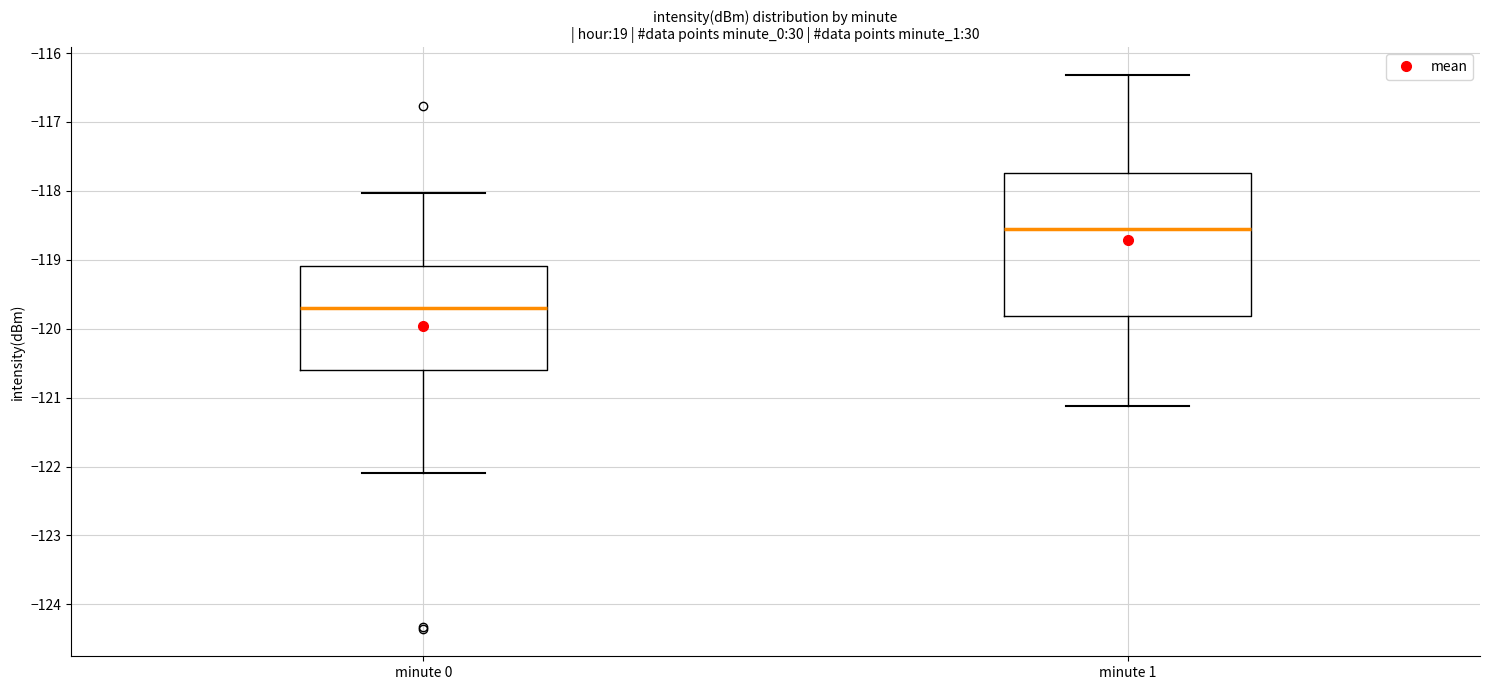

Where is the lower edge of the box for minute 1 on the y-axis? The values are not printed on the chart, so give them approximately, as read against the axis.

-119.8